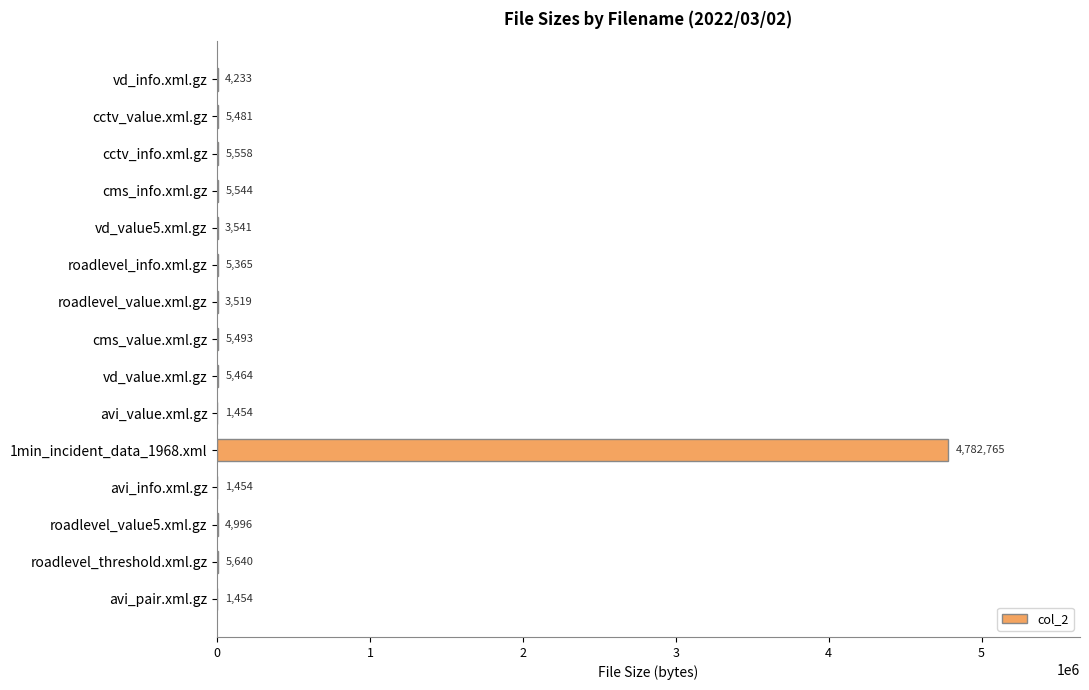

Is it true that the value at vd_value.xml.gz is 5464?

True